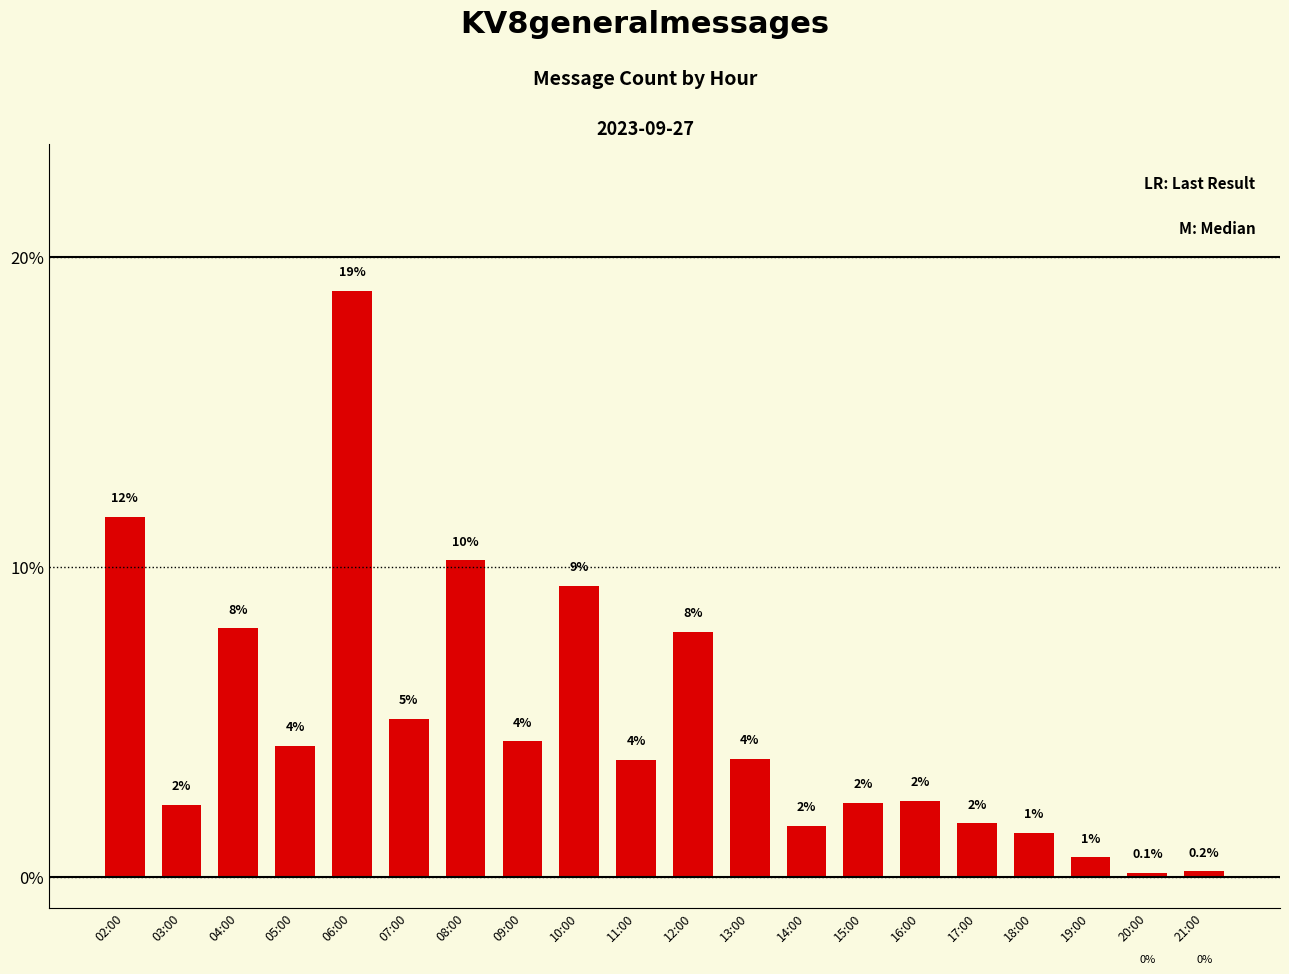

Are the bars horizontal?

No